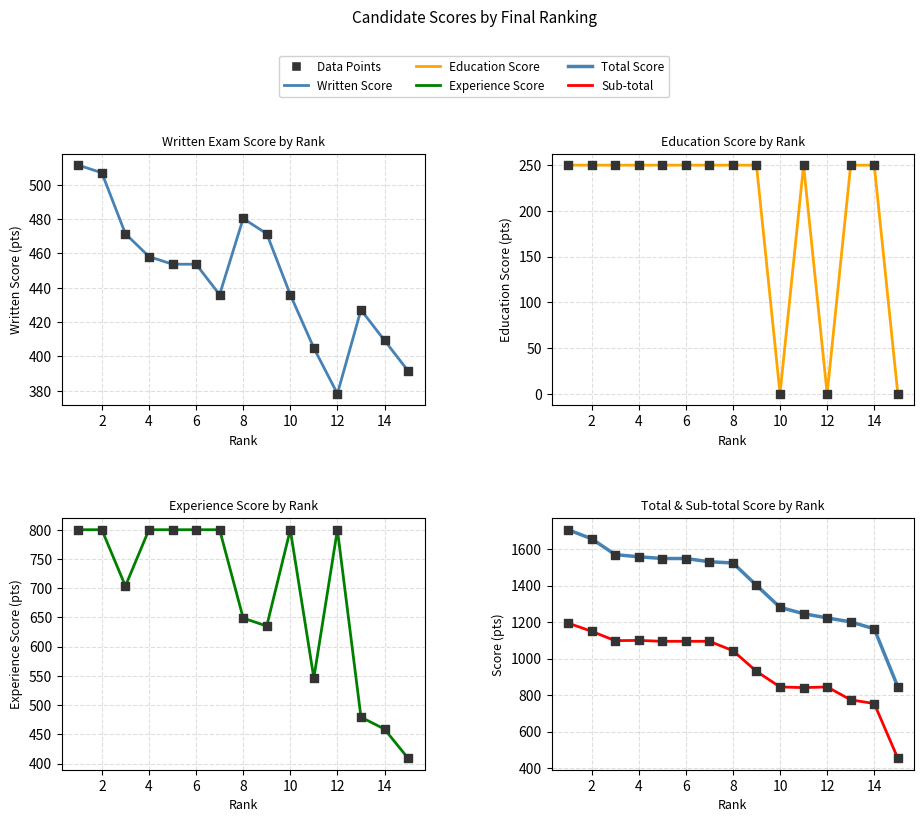

Which series reaches the maximum Y coordinate?

Total Score